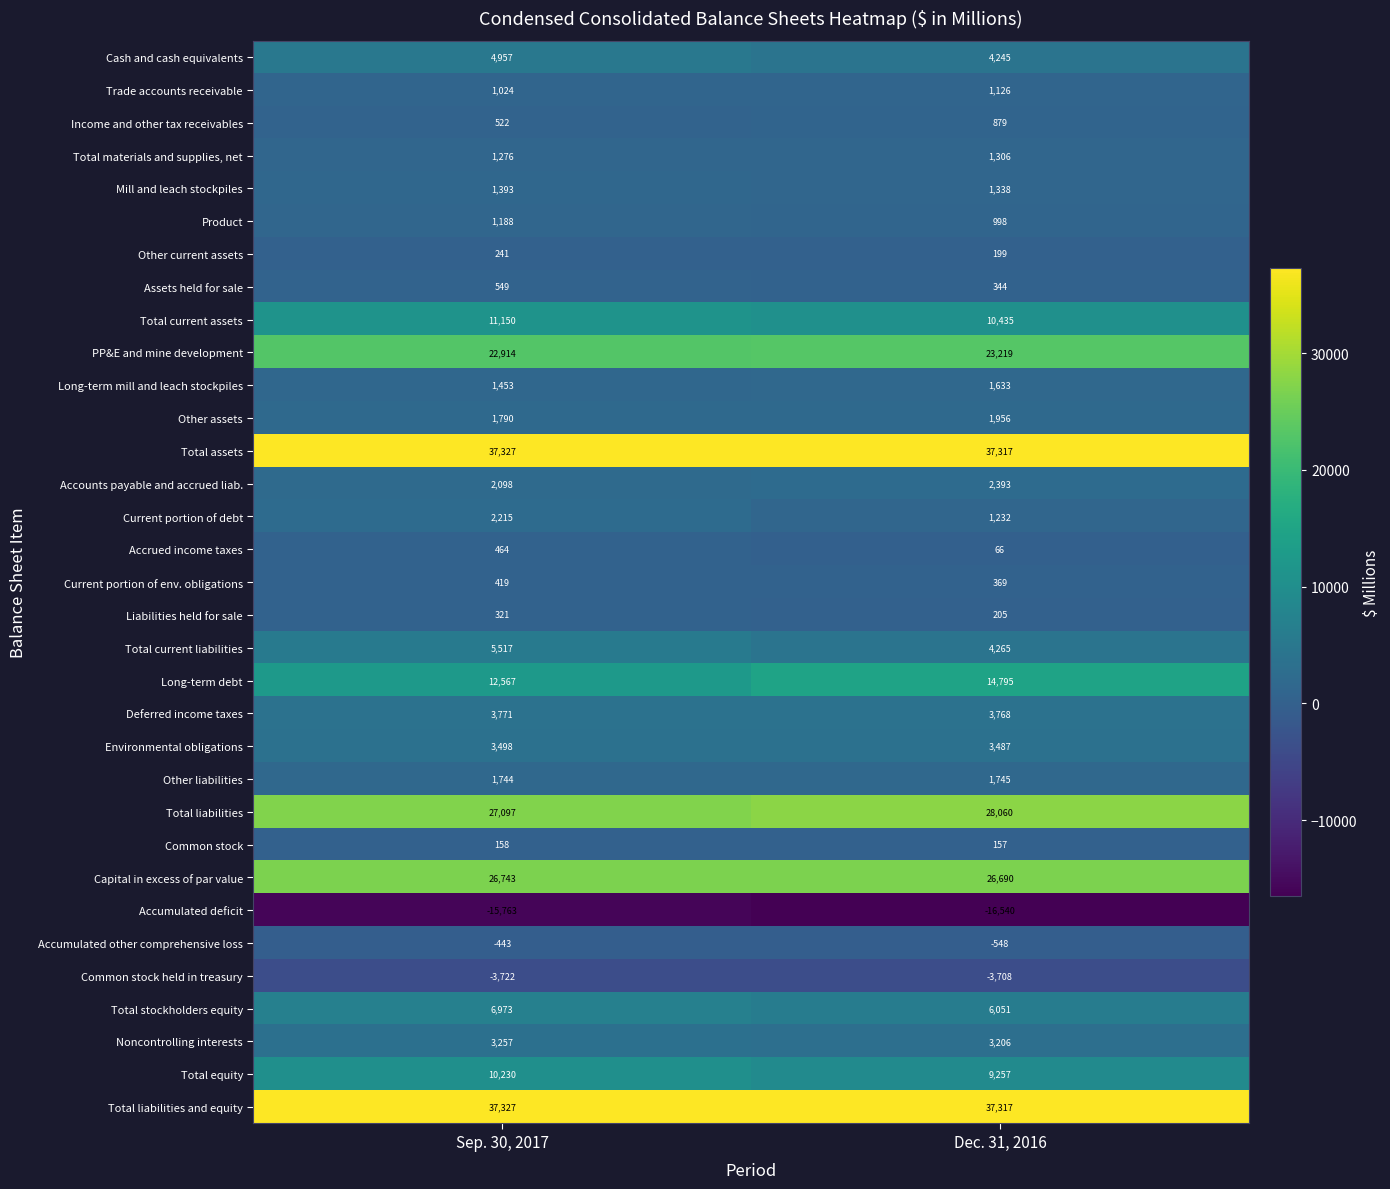

Between Sep. 30, 2017 and Dec. 31, 2016, which series saw the biggest shift?

Long-term debt